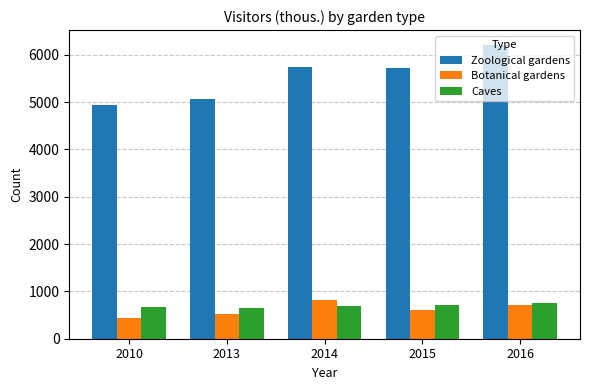

How many series are shown in this chart?

3